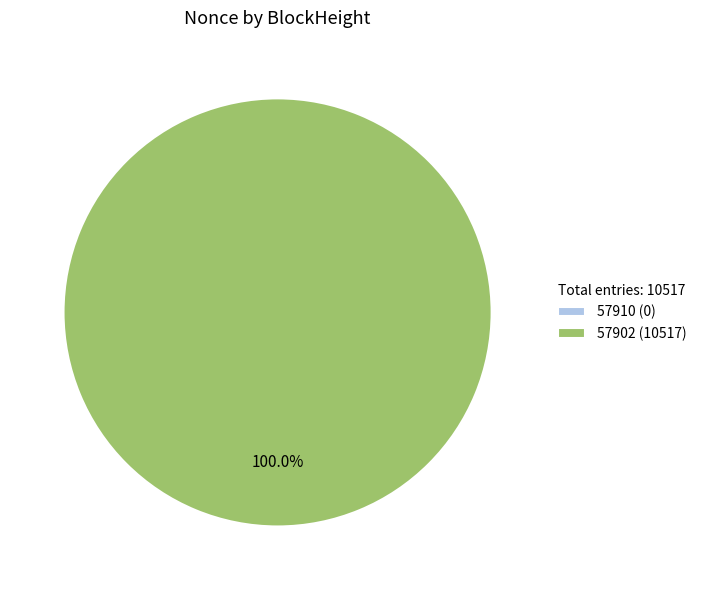

Does 57910 represent more than half of the total?

No